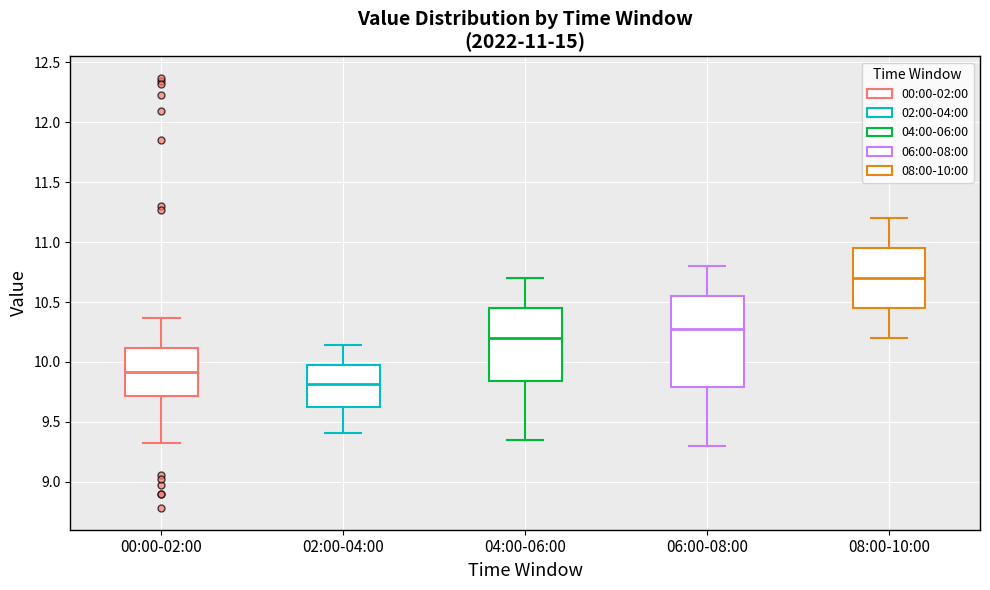

Comparing the boxes themselves (not the whiskers), which one is the tallest?

06:00-08:00